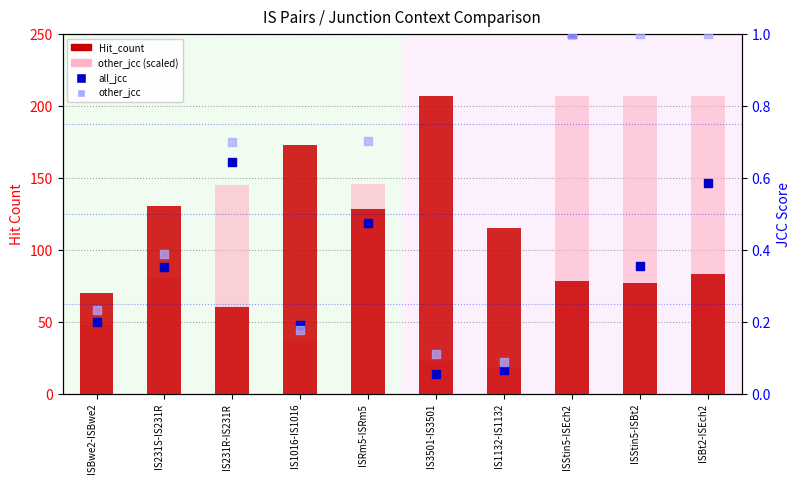

Is the value of Hit_count at IS3501-IS3501 greater than the value of other_jcc (scaled) at ISRm5-ISRm5?

Yes